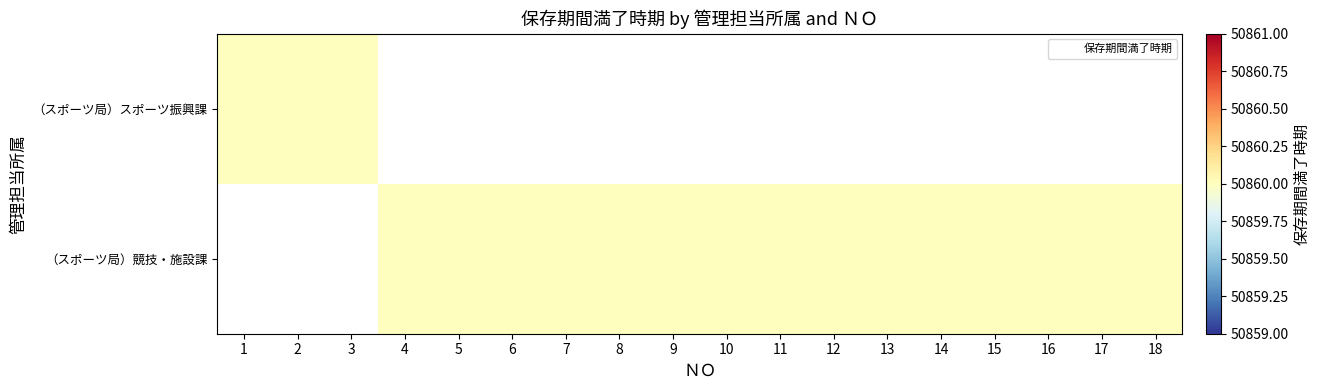

What value does the （スポーツ局）競技・施設課 series have at 12?

50860